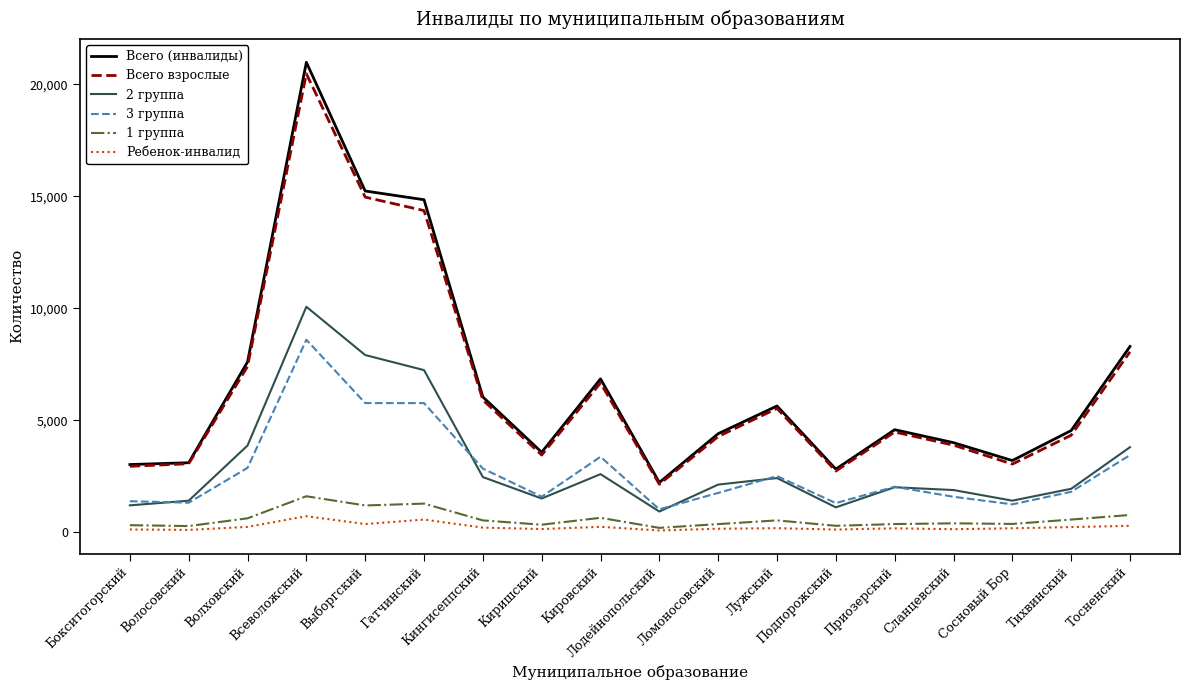

True or false: 3 группа and Ребенок-инвалид cross at least once.

False